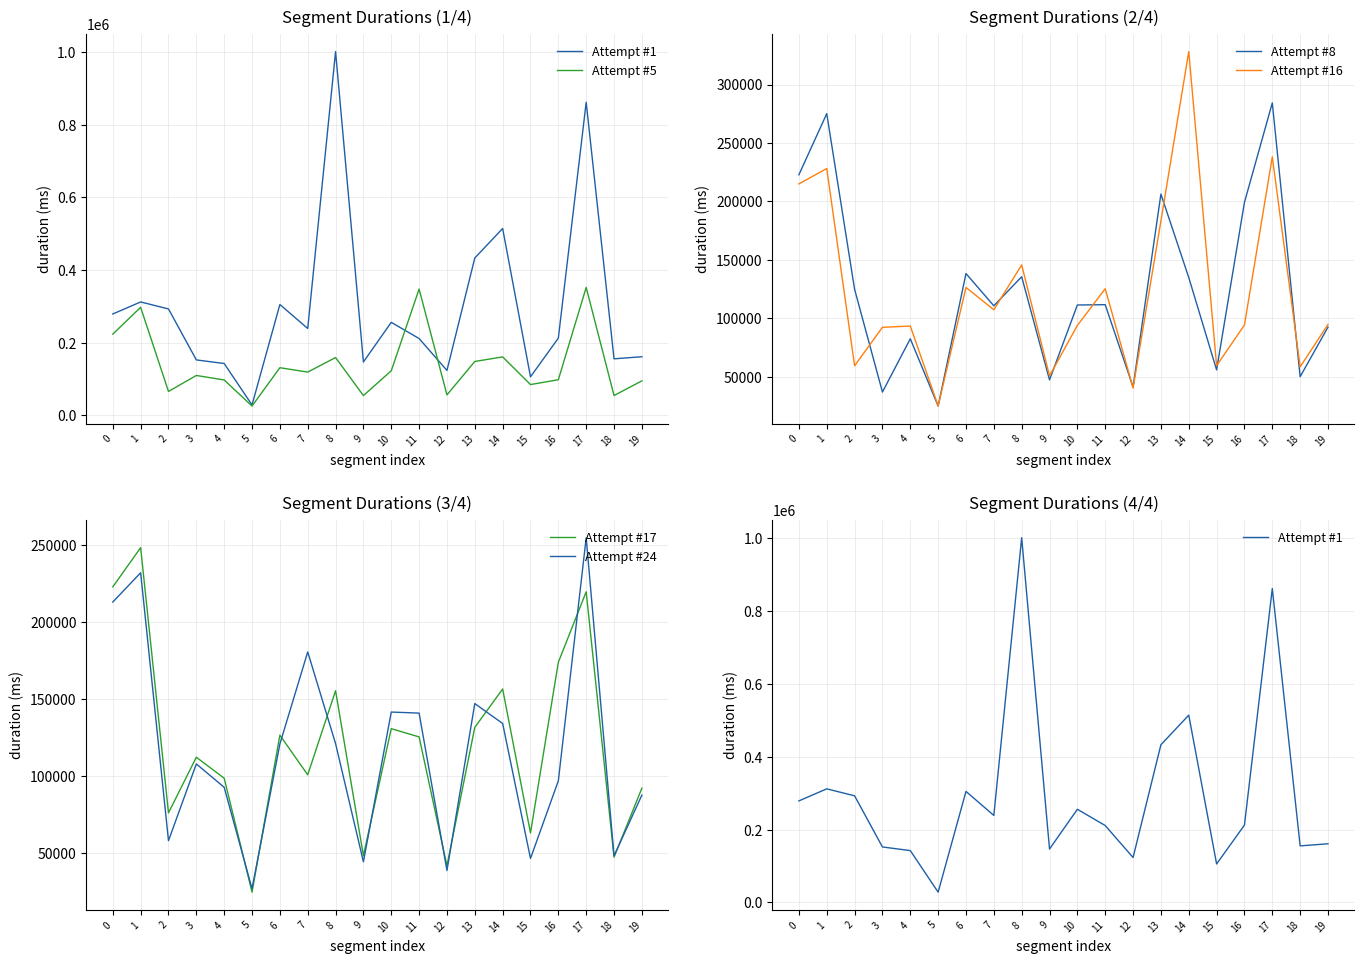

The value of Attempt #24 at 10 is 232852. True or false?

False